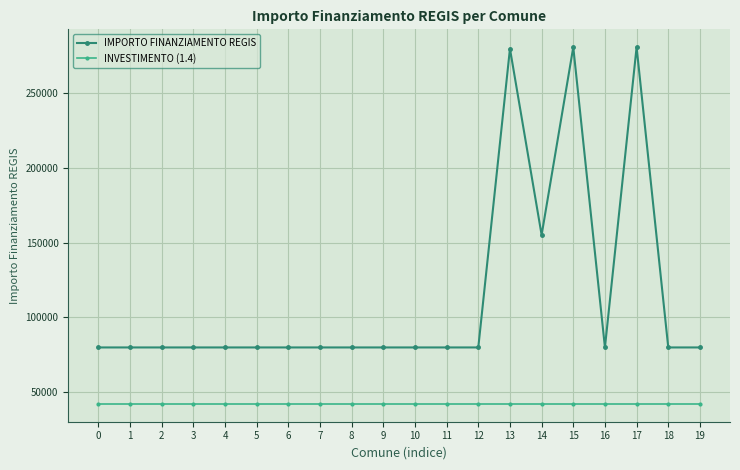

What is the spread (max minus min) of values at 9?

37782.2